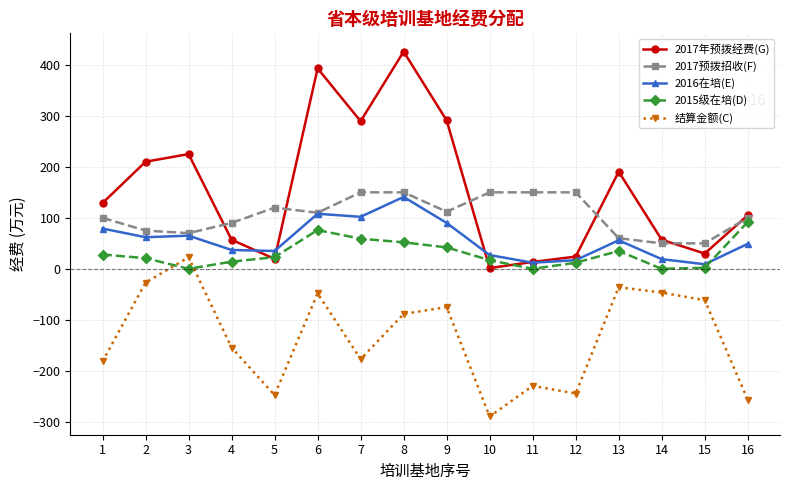

Is the value of 2015级在培(D) at 15 greater than the value of 2017预拨招收(F) at 4?

No